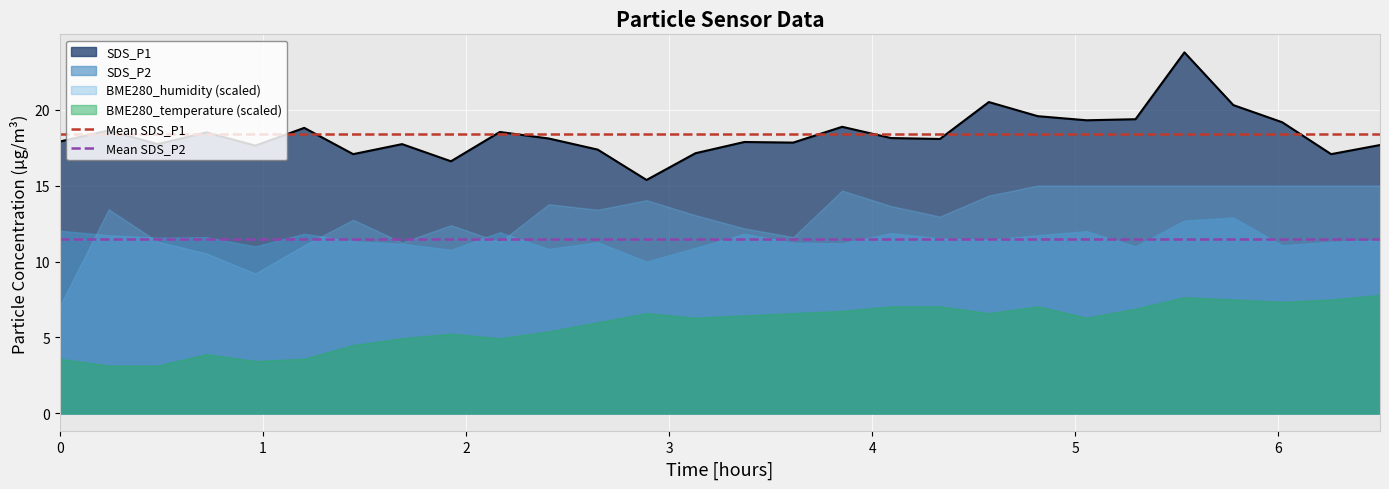

What is the lowest value of the SDS_P1 series?

15.4